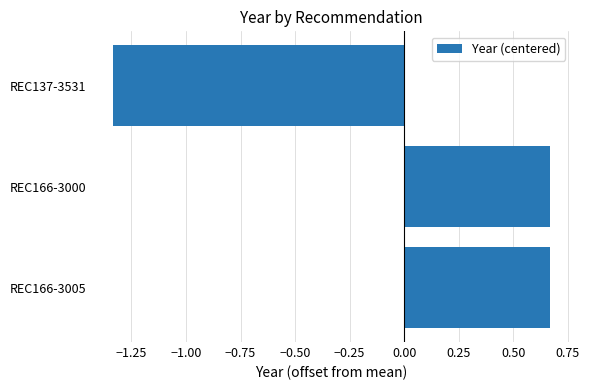

The chart shows a value of 0.3 at REC166-3005. True or false?

False